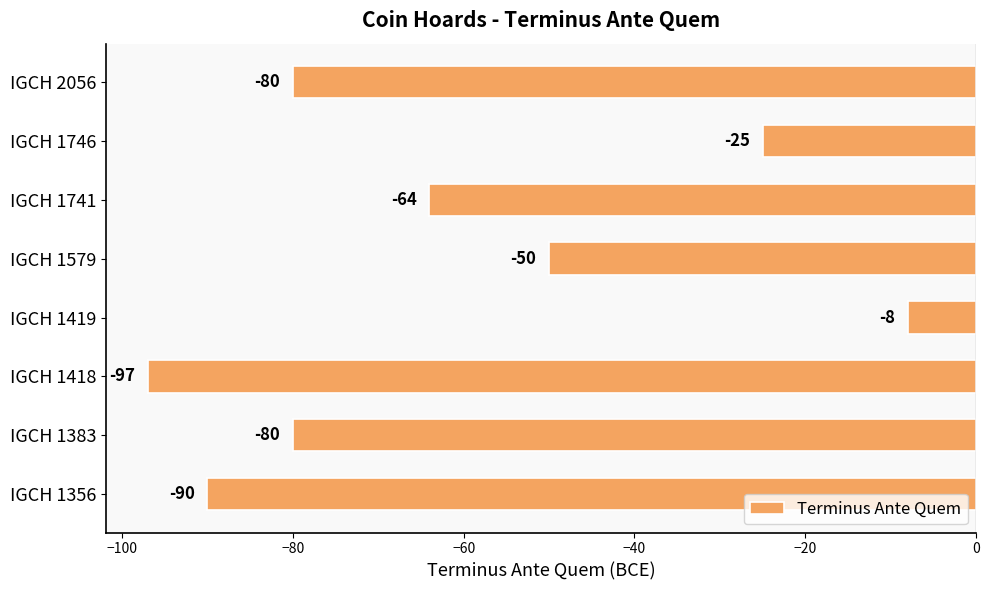

Where is the data nearest to the value -52?

IGCH 1579